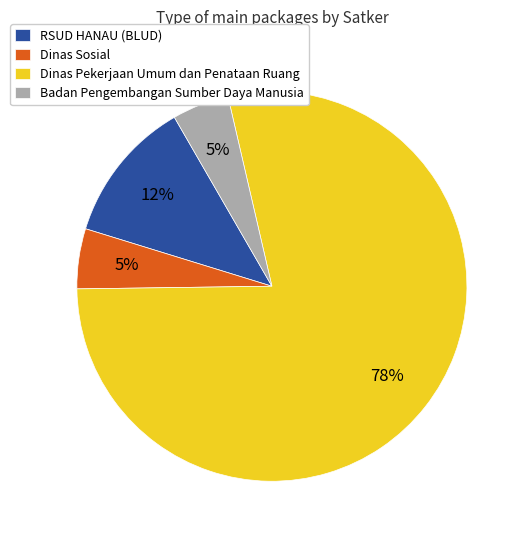

To the nearest percent, what portion does Dinas Pekerjaan Umum dan Penataan Ruang represent?

78%